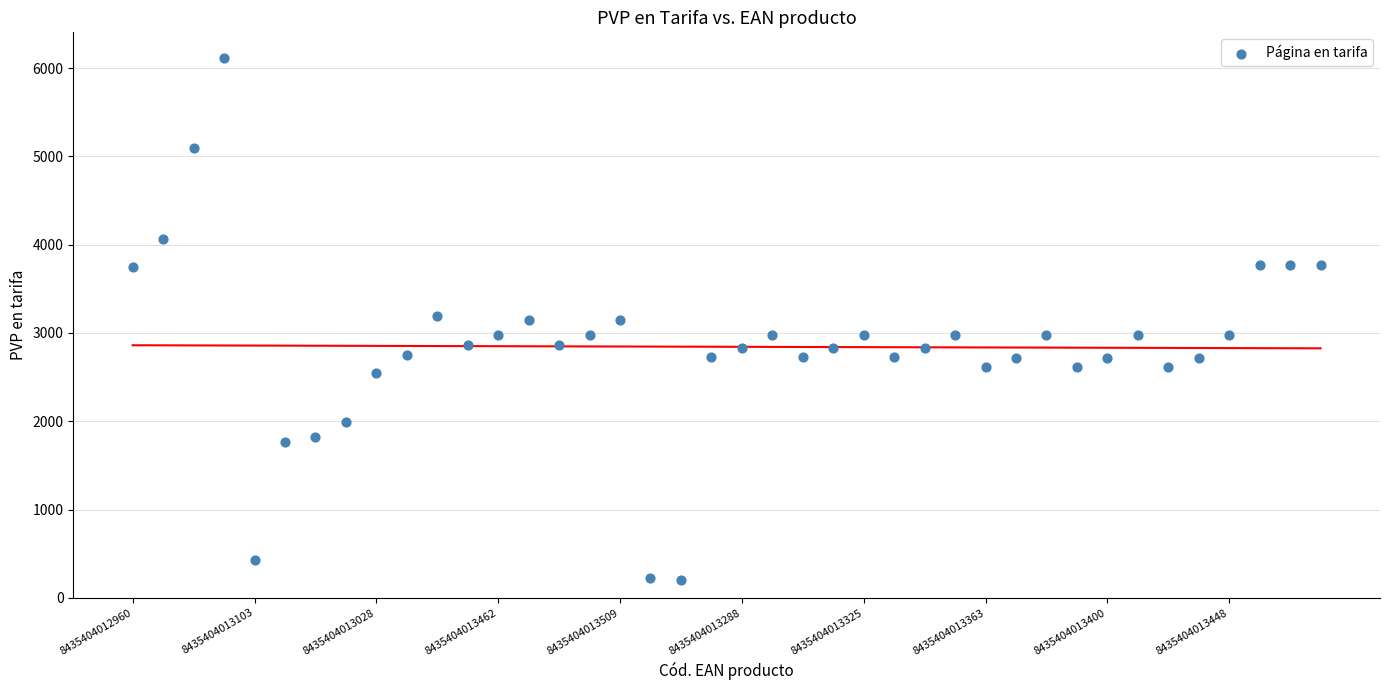

What is the range of Y values (max minus min)?

5910.0